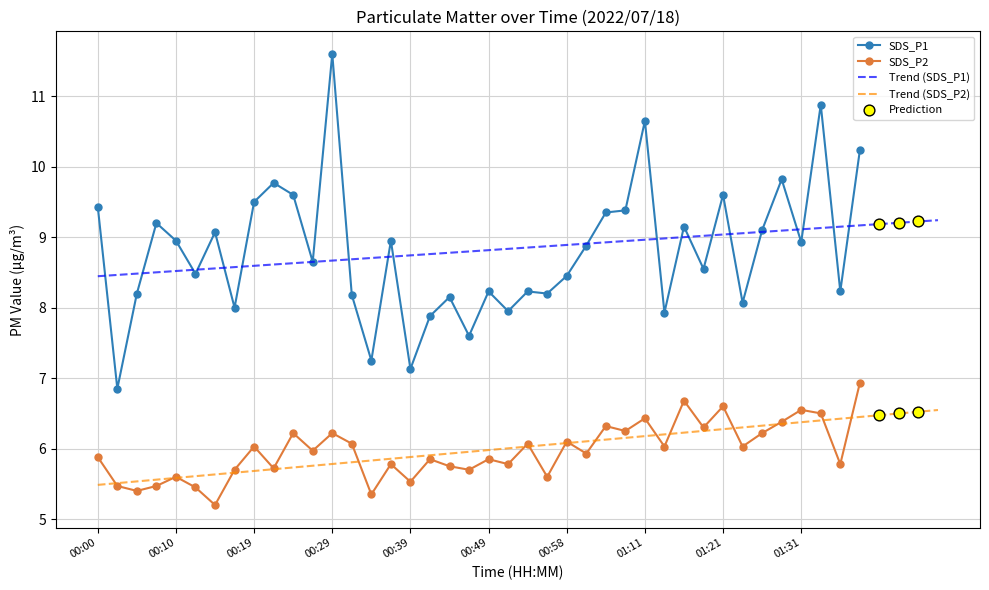

Which series has the largest total across all categories?

SDS_P1